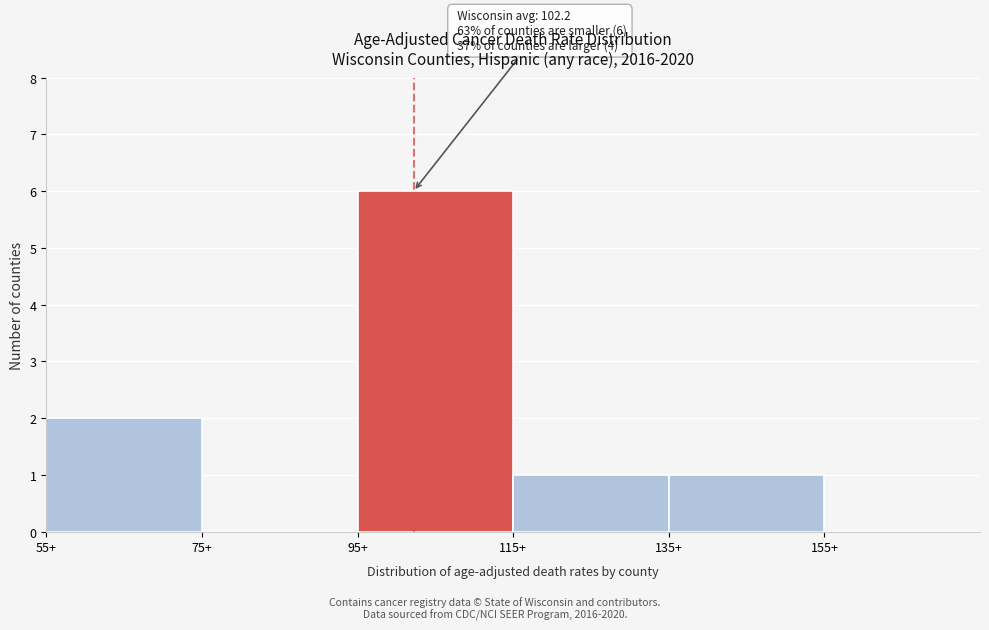

Over which range of the x-axis is the bar tallest?

95 to 115